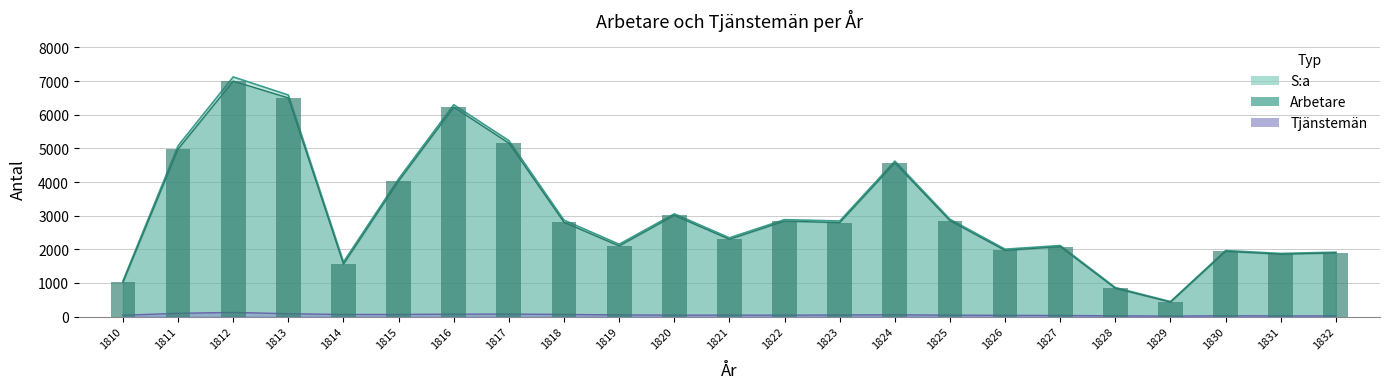

How many distinct data groups are displayed?

3